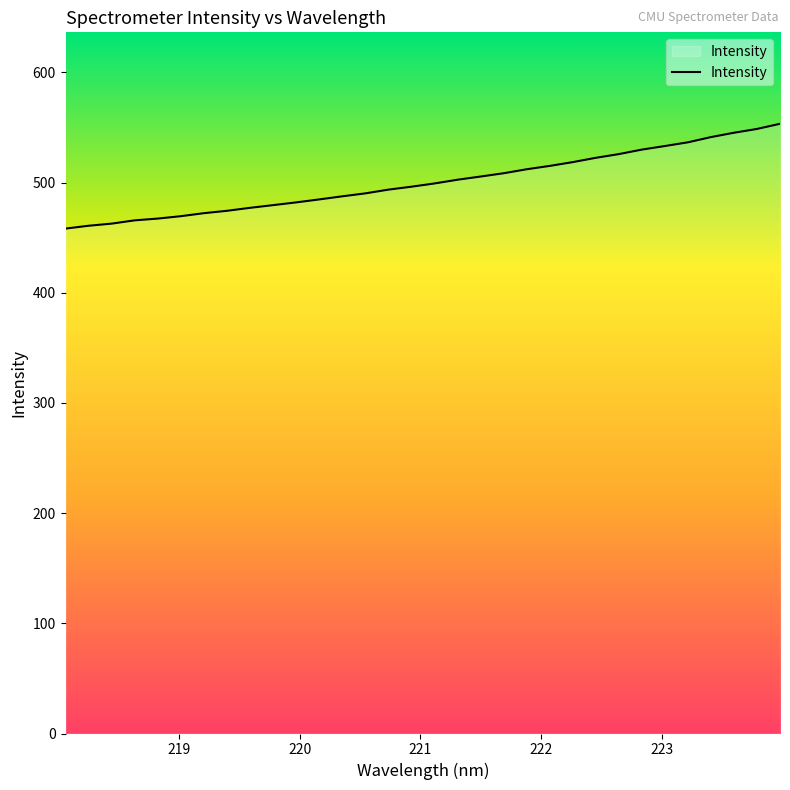

What is the difference between the maximum and minimum values?

95.1